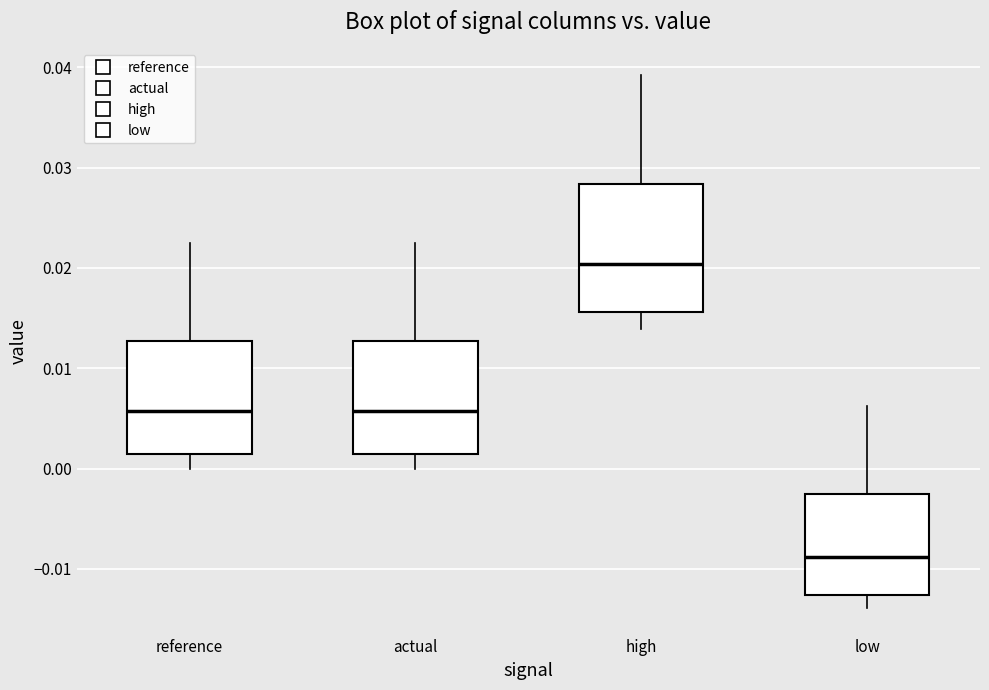

Reading left to right, read every box against the y-axis: the position of its median line, the range the box covers, and the ends of its whiskers. The values are not printed on the chart, so give them approximately, as read against the axis.

reference: median 0.006, box 0.001 to 0.013, whiskers 0.000 to 0.022
actual: median 0.006, box 0.001 to 0.013, whiskers 0.000 to 0.022
high: median 0.020, box 0.016 to 0.028, whiskers 0.014 to 0.039
low: median -0.009, box -0.013 to -0.003, whiskers -0.014 to 0.006